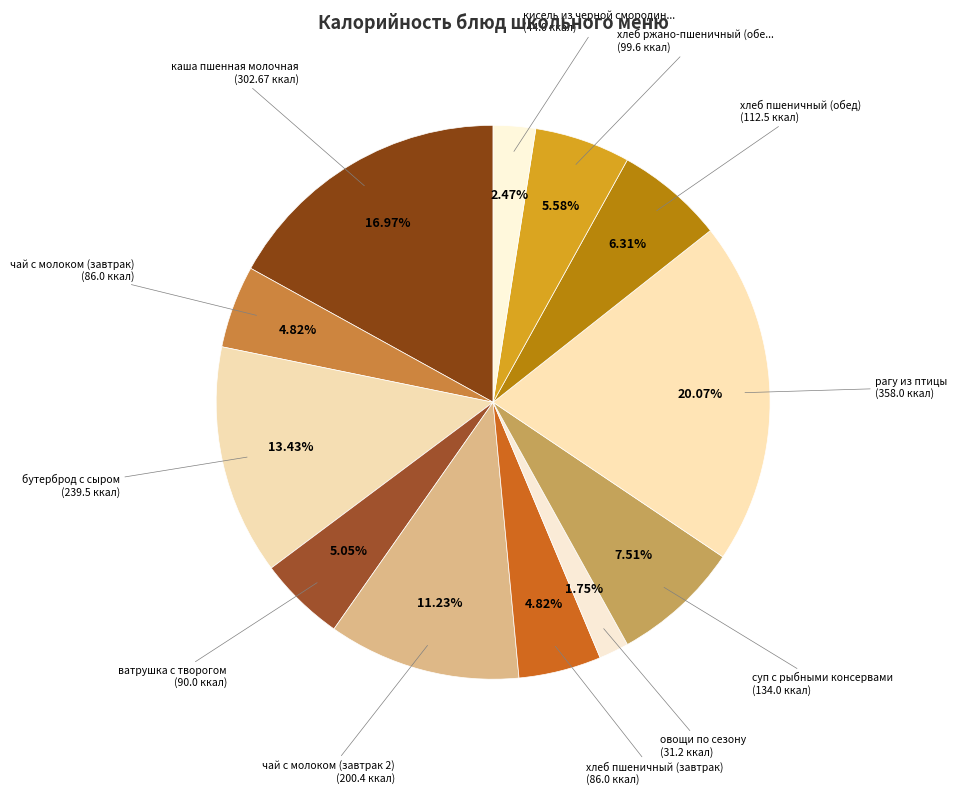

Rank the categories by value from highest to lowest.

рагу из птицы, каша пшенная молочная, бутерброд с сыром, чай с молоком (завтрак 2), суп с рыбными консервами, хлеб пшеничный (обед), хлеб ржано-пшеничный (обед), ватрушка с творогом, чай с молоком (завтрак), хлеб пшеничный (завтрак), кисель из черной смородины, овощи по сезону